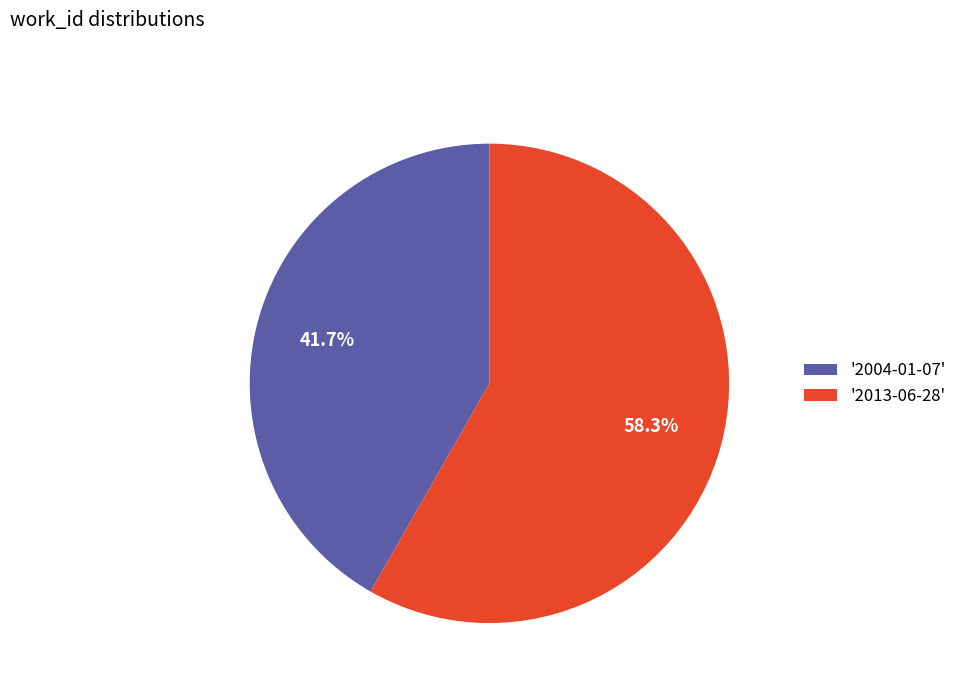

Approximately how many times larger is the value at '2013-06-28' compared to '2004-01-07'?

1.4